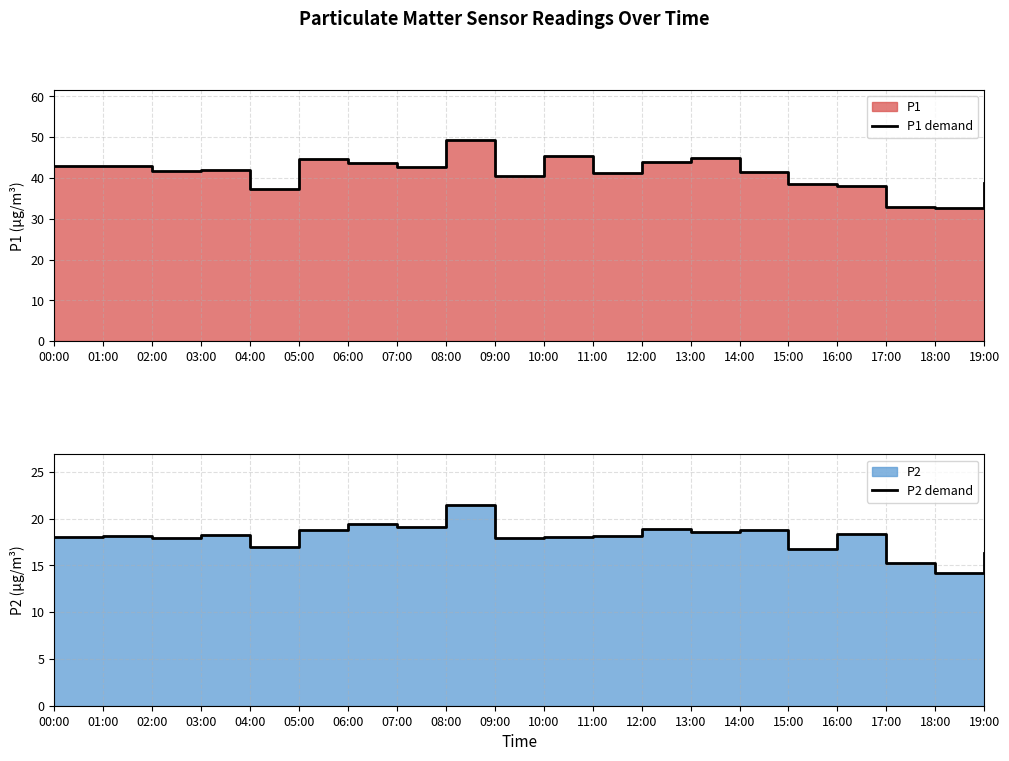

The value of P1 demand at 14:00 is 41.5. True or false?

True